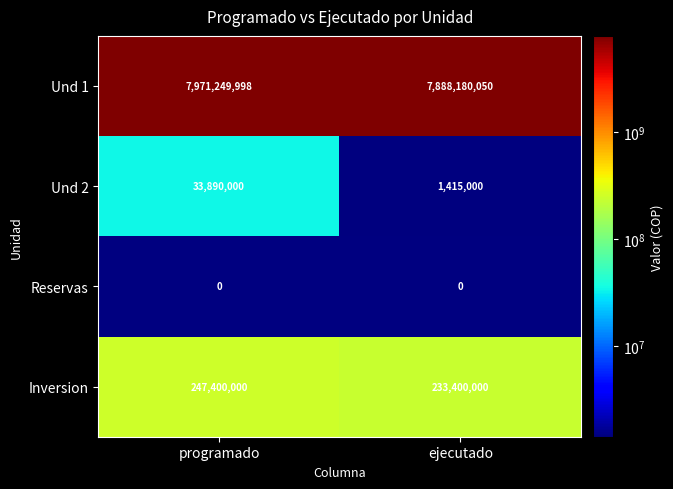

What is the spread (max minus min) of values at programado?

7971249998